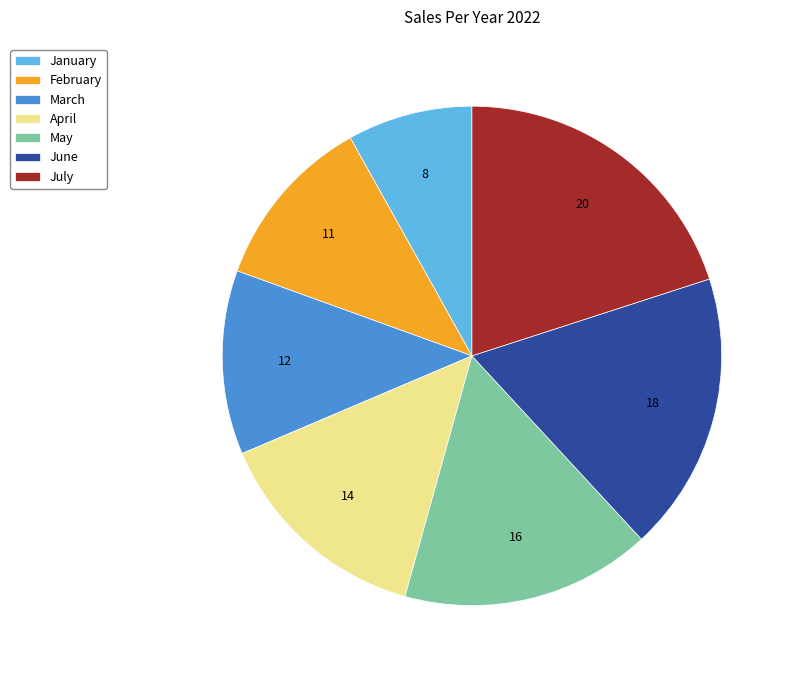

Count the number of slices in the pie.

7